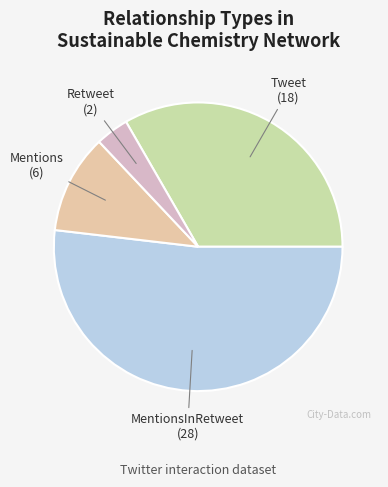

How many segments does this pie chart have?

4